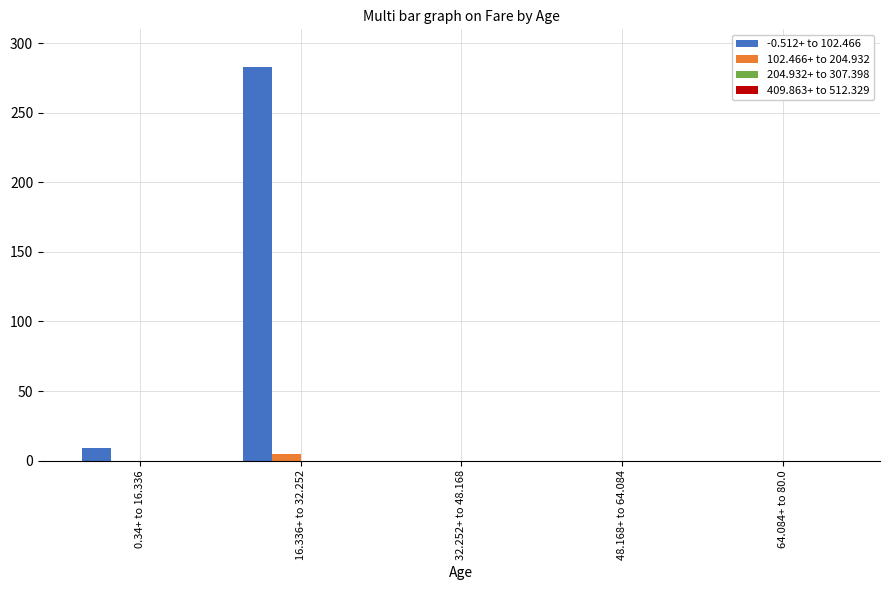

Is it true that -0.512+ to 102.466 equals 9 at 0.34+ to 16.336?

True